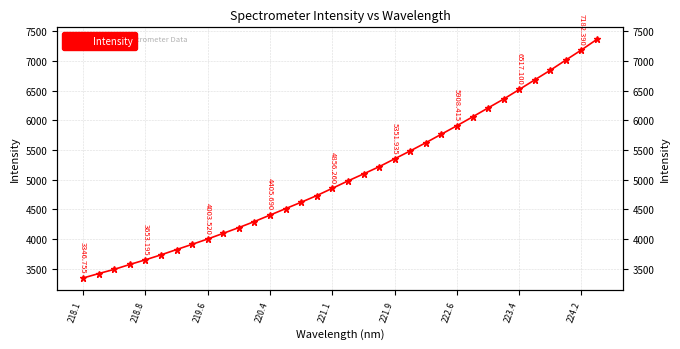

What is the maximum value shown in the chart?

7361.4